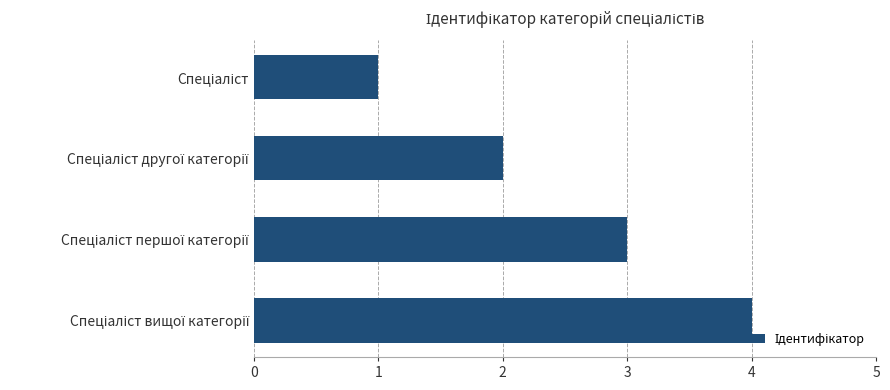

What is the maximum value shown in the chart?

4